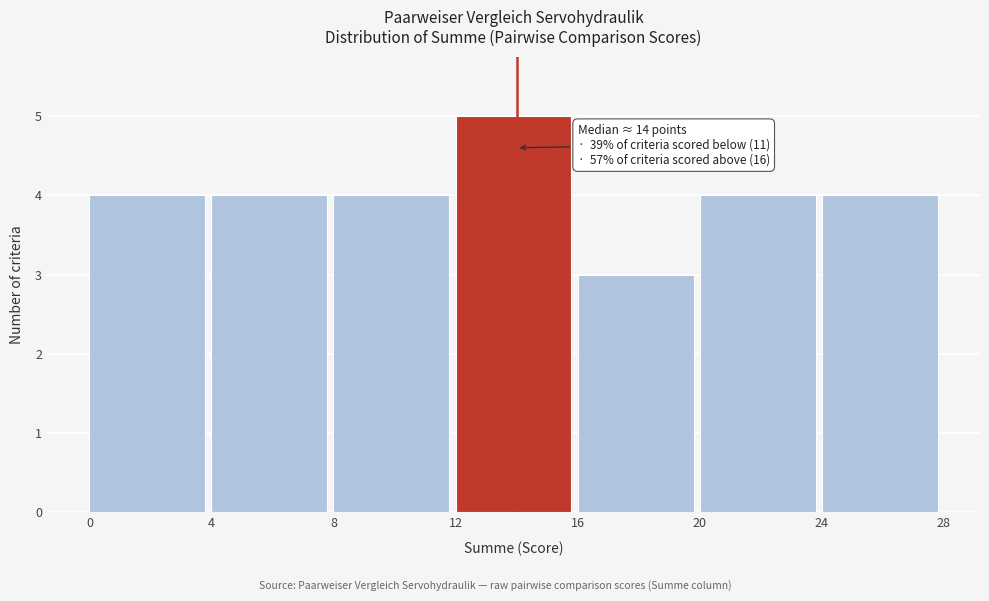

Which range on the x-axis has the tallest bar?

12 to 16